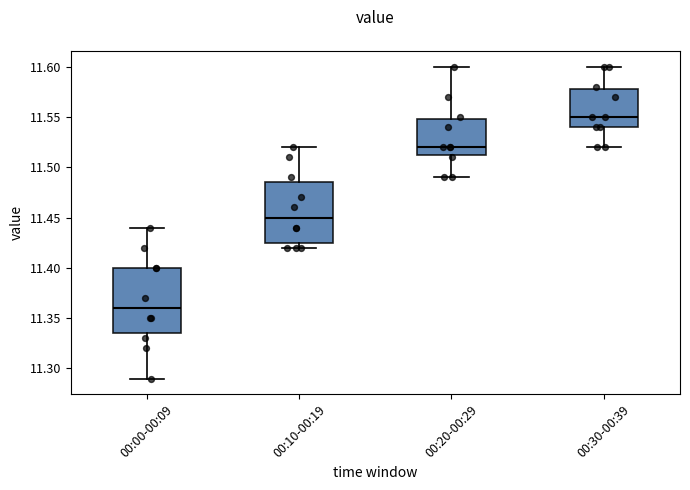

Reading left to right, read every box against the y-axis: the position of its median line, the range the box covers, and the ends of its whiskers. The values are not printed on the chart, so give them approximately, as read against the axis.

00:00-00:09: median 11.360, box 11.335 to 11.400, whiskers 11.290 to 11.440
00:10-00:19: median 11.450, box 11.425 to 11.485, whiskers 11.420 to 11.520
00:20-00:29: median 11.520, box 11.515 to 11.550, whiskers 11.490 to 11.600
00:30-00:39: median 11.550, box 11.540 to 11.580, whiskers 11.520 to 11.600